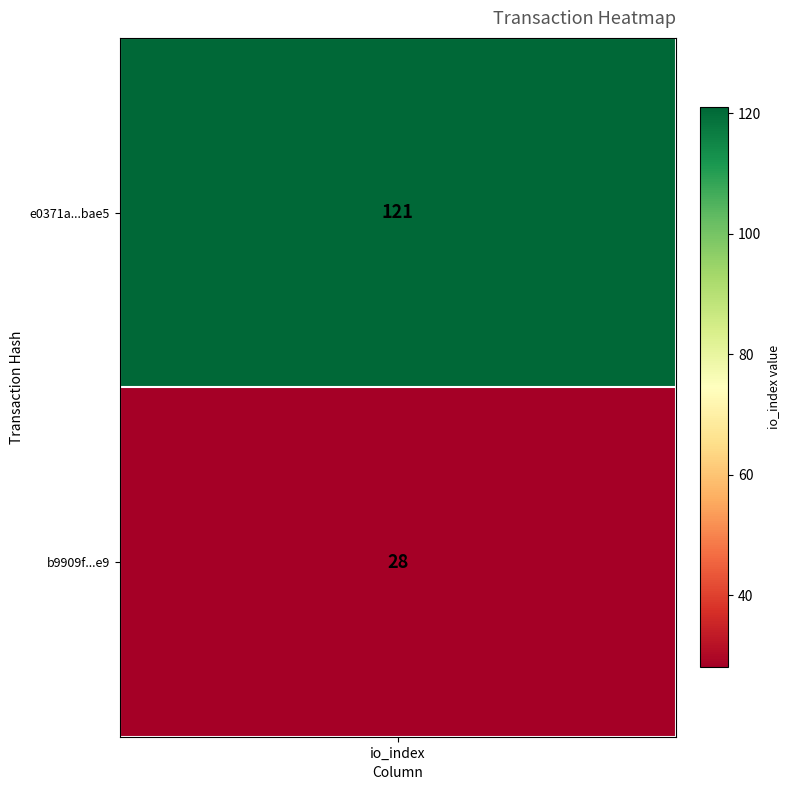

The b9909fb564e89513c06dea3fd0729b2cc5b81e9 series shows 2 at 0. True or false?

False